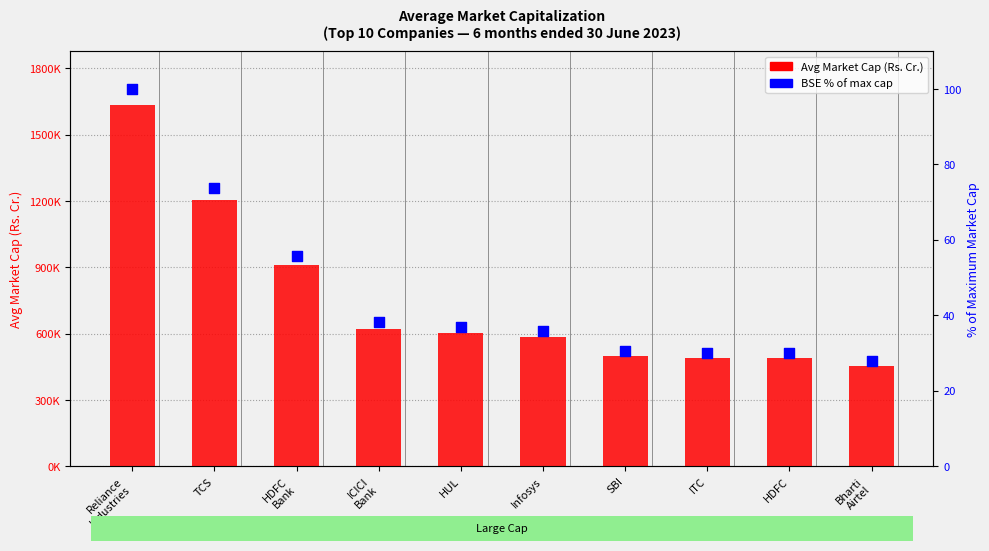

Which series contains the highest Y value?

Avg Market Cap (Rs. Cr.)